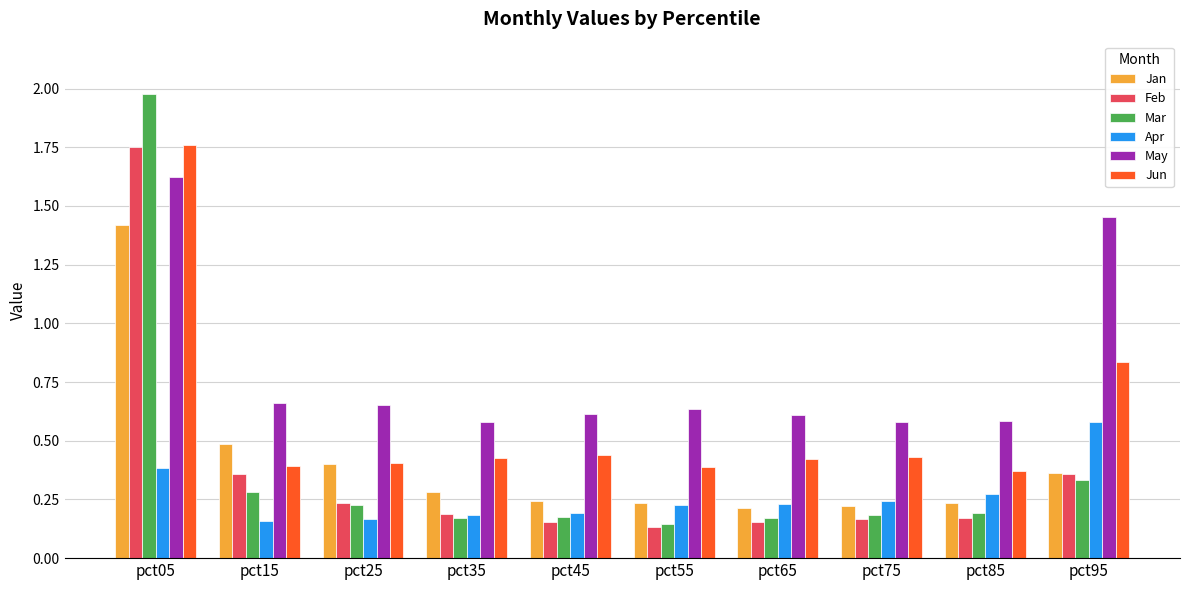

The May series shows 0.6 at pct65. True or false?

True